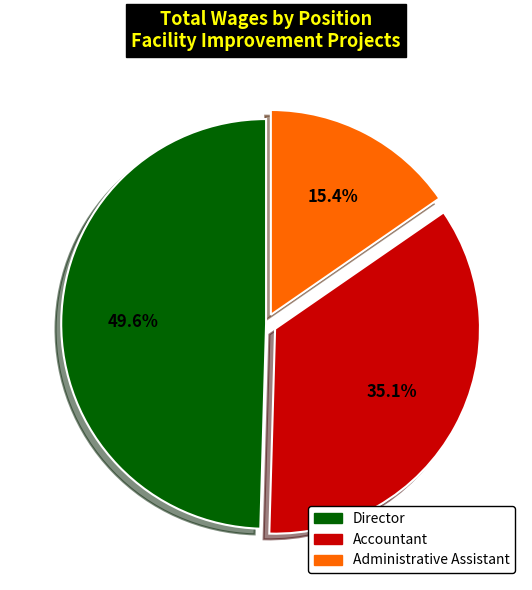

Combined, do Administrative Assistant and Accountant account for over 50%?

Yes